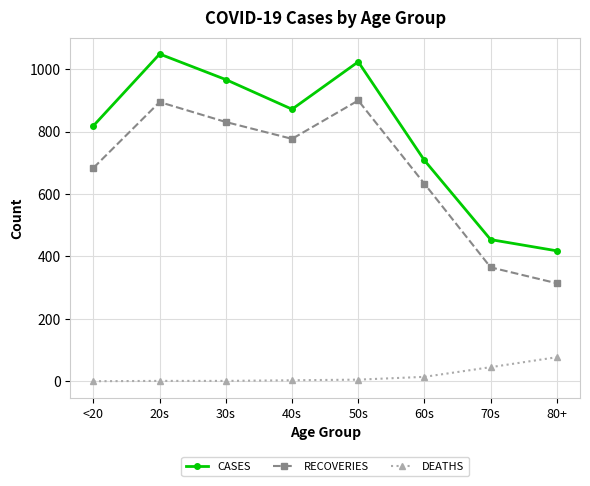

True or false: CASES has a value of 1472 at 40s.

False